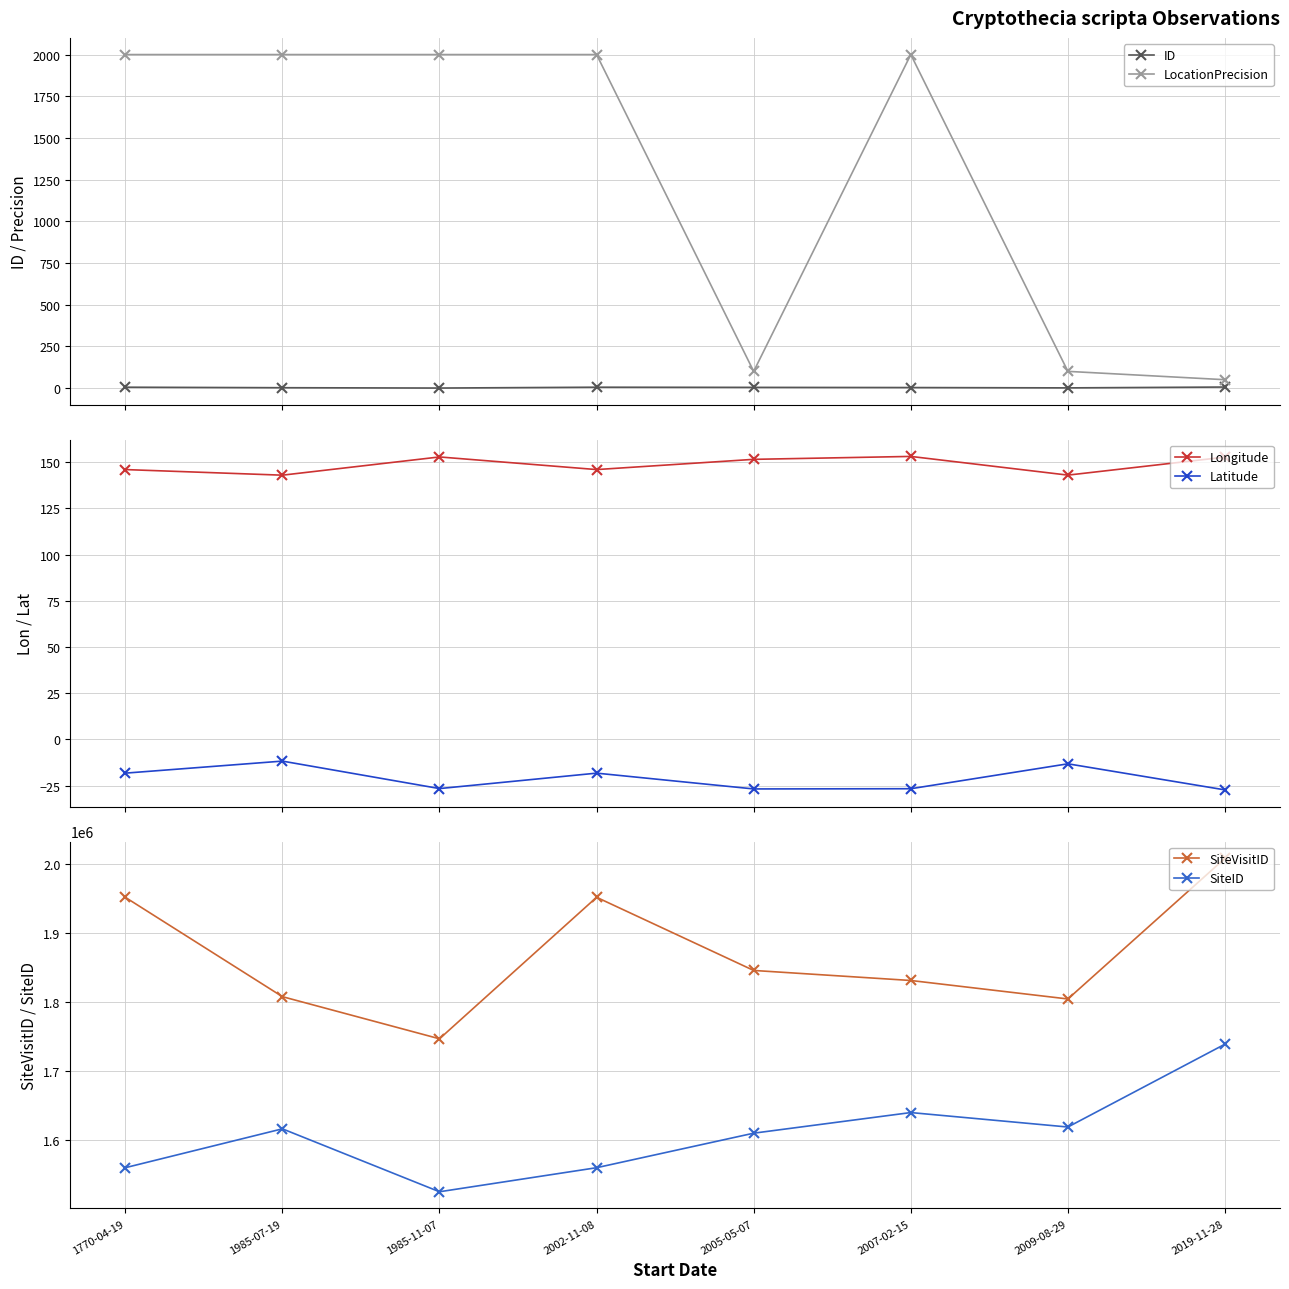

Is it true that ID equals 3.0 at 2007-02-15?

True